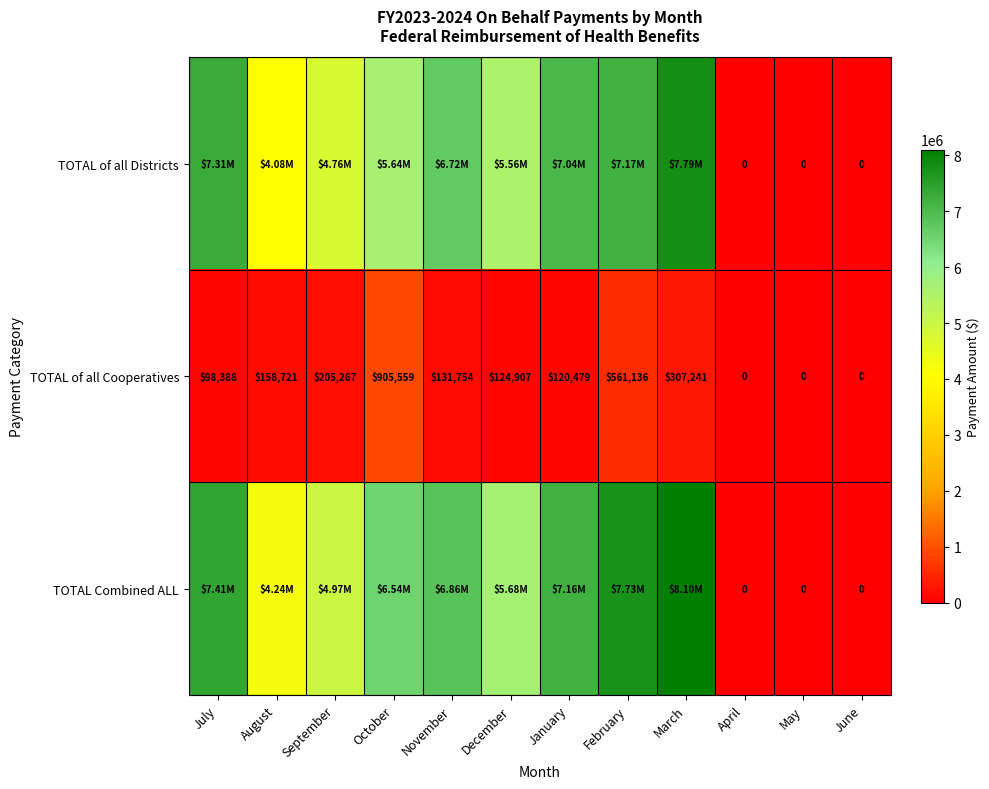

Which category has the highest value across all series?

March